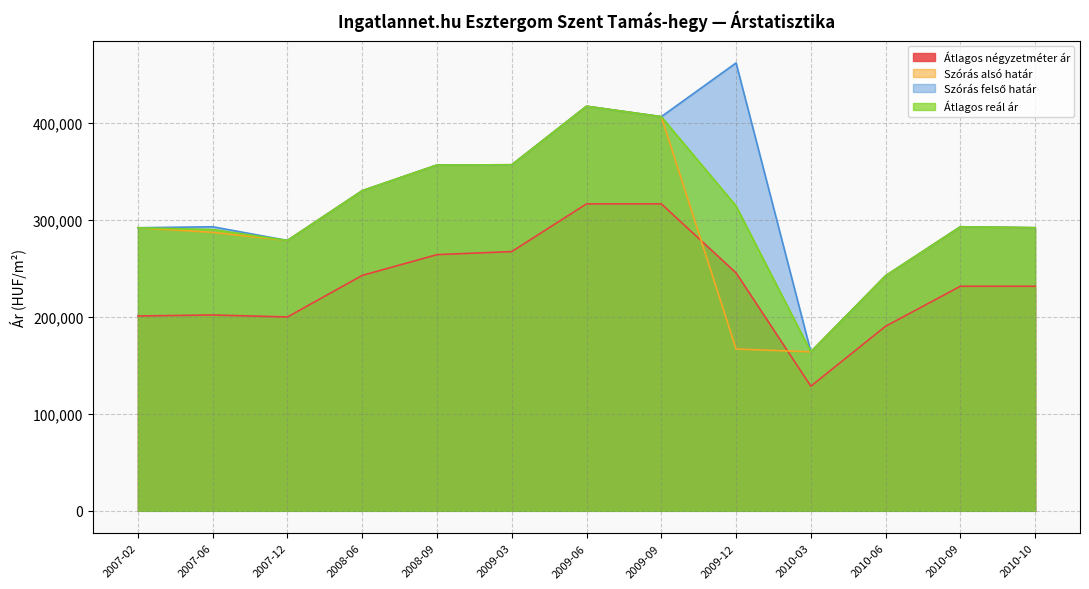

Reading left to right, what are all the values shown in this chart?

Átlagos négyzetméter ár: 201020	202040	200000	242857	264286	267460	316666	316666	245489	128558	190423	231666	231666
Szórás alsó határ: 292027	287289	278916	330253	356762	357017	417411	406630	166908	164034	242481	293059	292058
Szórás felső határ: 292027	293059	278916	330253	356762	357017	417411	406630	462096	164034	242481	293059	292058
Átlagos reál ár: 292027	290174	278916	330253	356762	357017	417411	406630	314502	164034	242481	293059	292058